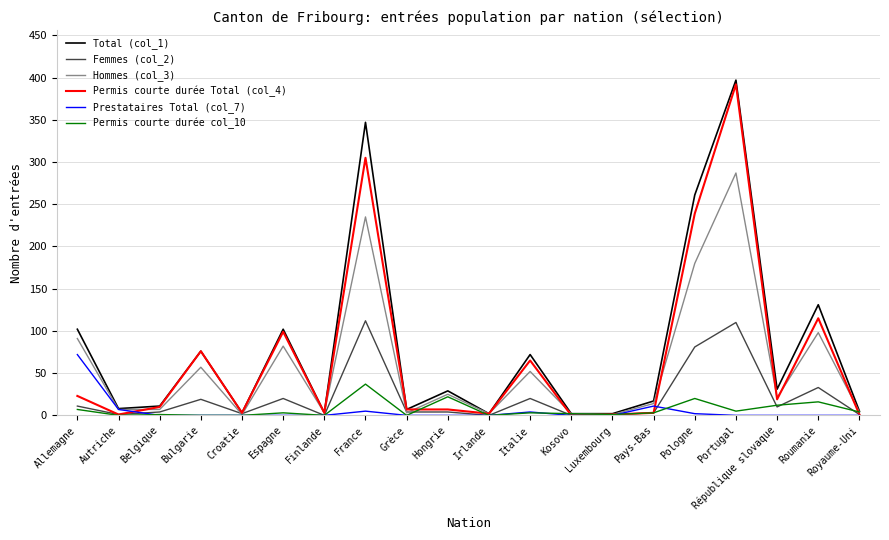

At which category is the sum across all series the highest?

Portugal